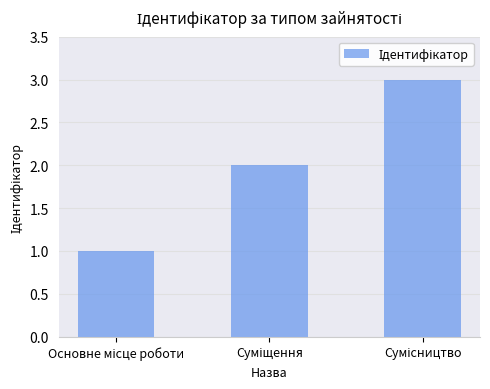

What is the sum of all values?

6